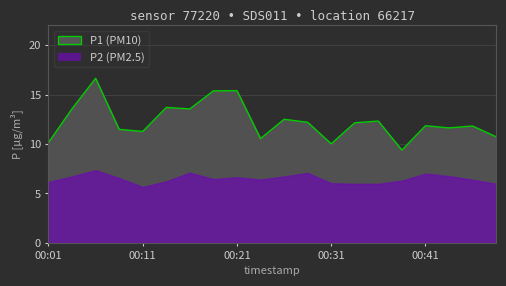

What is the change in value from 00:03 to 00:06?

+3.1